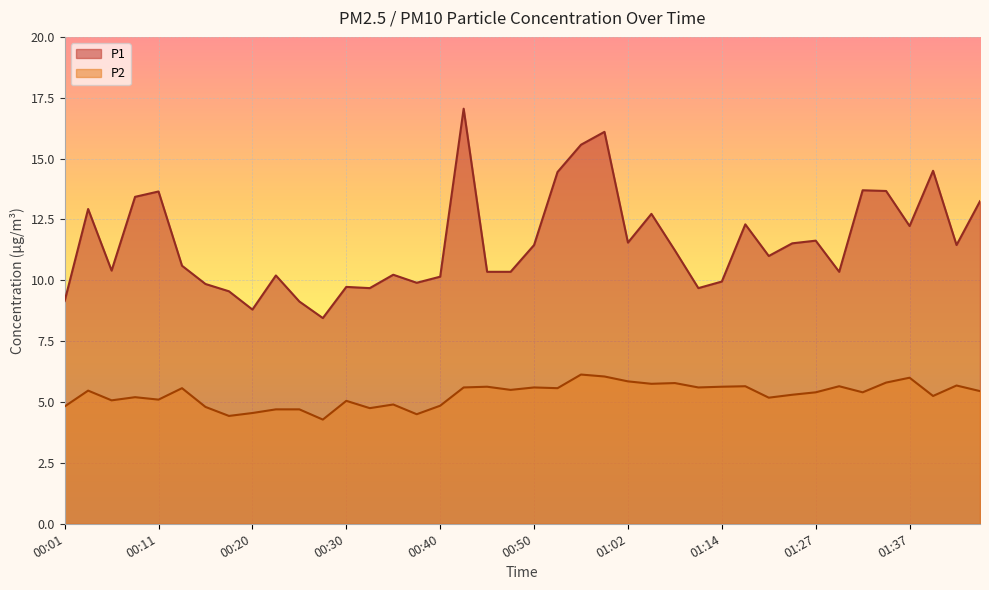

Rank the series at 00:45 from highest to lowest value.

P1, P2